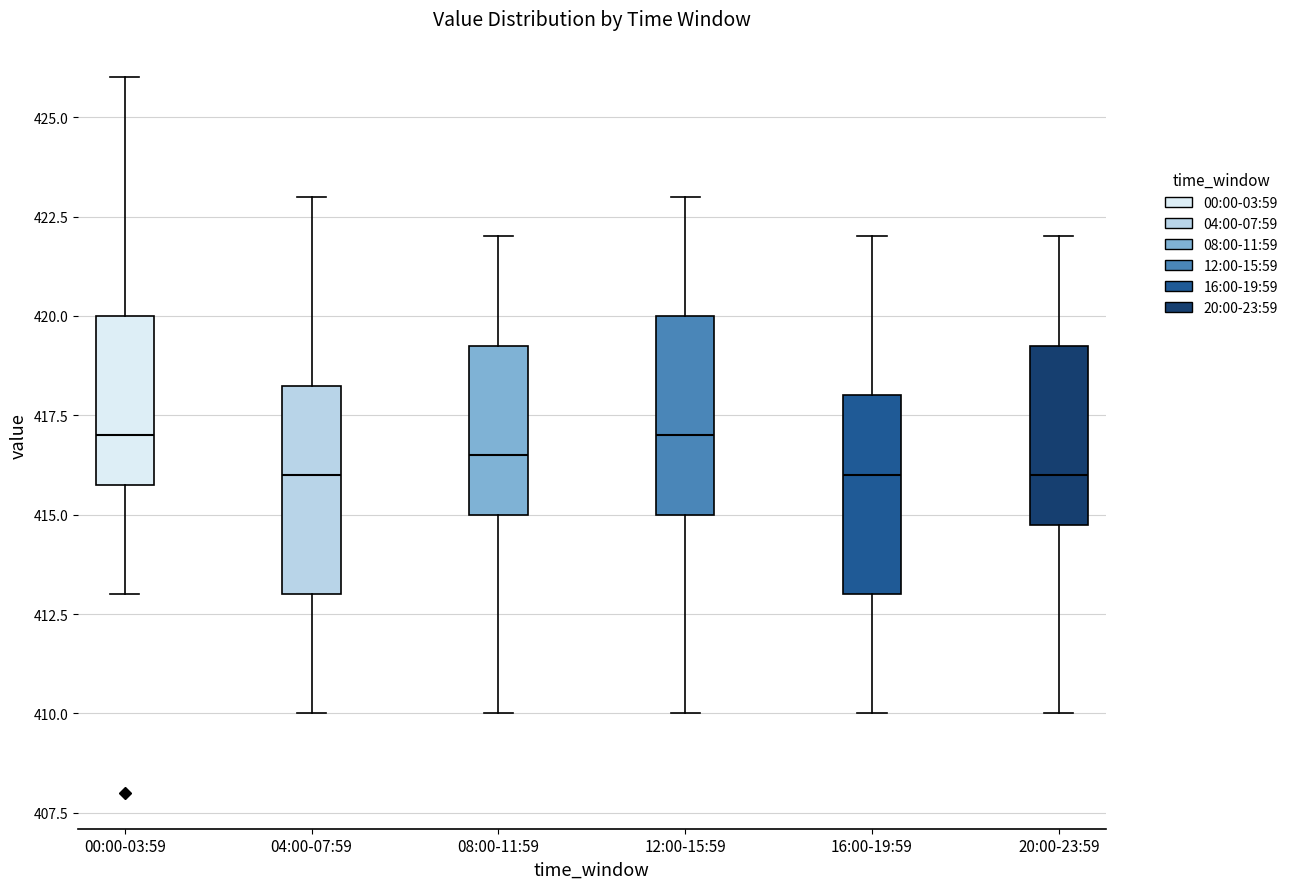

Reading left to right, transcribe this box plot: for each box, give where its median line is, the range the box spans, and where its two whiskers end, as read against the y-axis. The values are not printed on the chart, so give them approximately, as read against the axis.

00:00-03:59: median 417.0, box 416.0 to 420.0, whiskers 413.0 to 426.0
04:00-07:59: median 416.0, box 413.0 to 418.5, whiskers 410.0 to 423.0
08:00-11:59: median 416.5, box 415.0 to 419.5, whiskers 410.0 to 422.0
12:00-15:59: median 417.0, box 415.0 to 420.0, whiskers 410.0 to 423.0
16:00-19:59: median 416.0, box 413.0 to 418.0, whiskers 410.0 to 422.0
20:00-23:59: median 416.0, box 415.0 to 419.5, whiskers 410.0 to 422.0